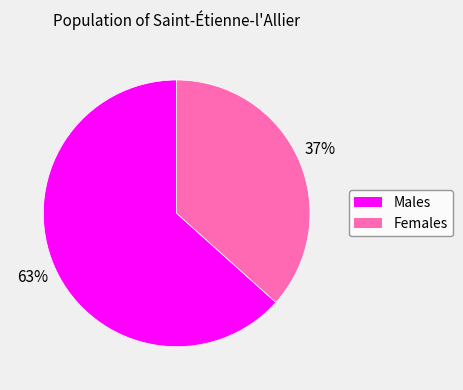

To the nearest percent, what is the average slice percentage?

50%